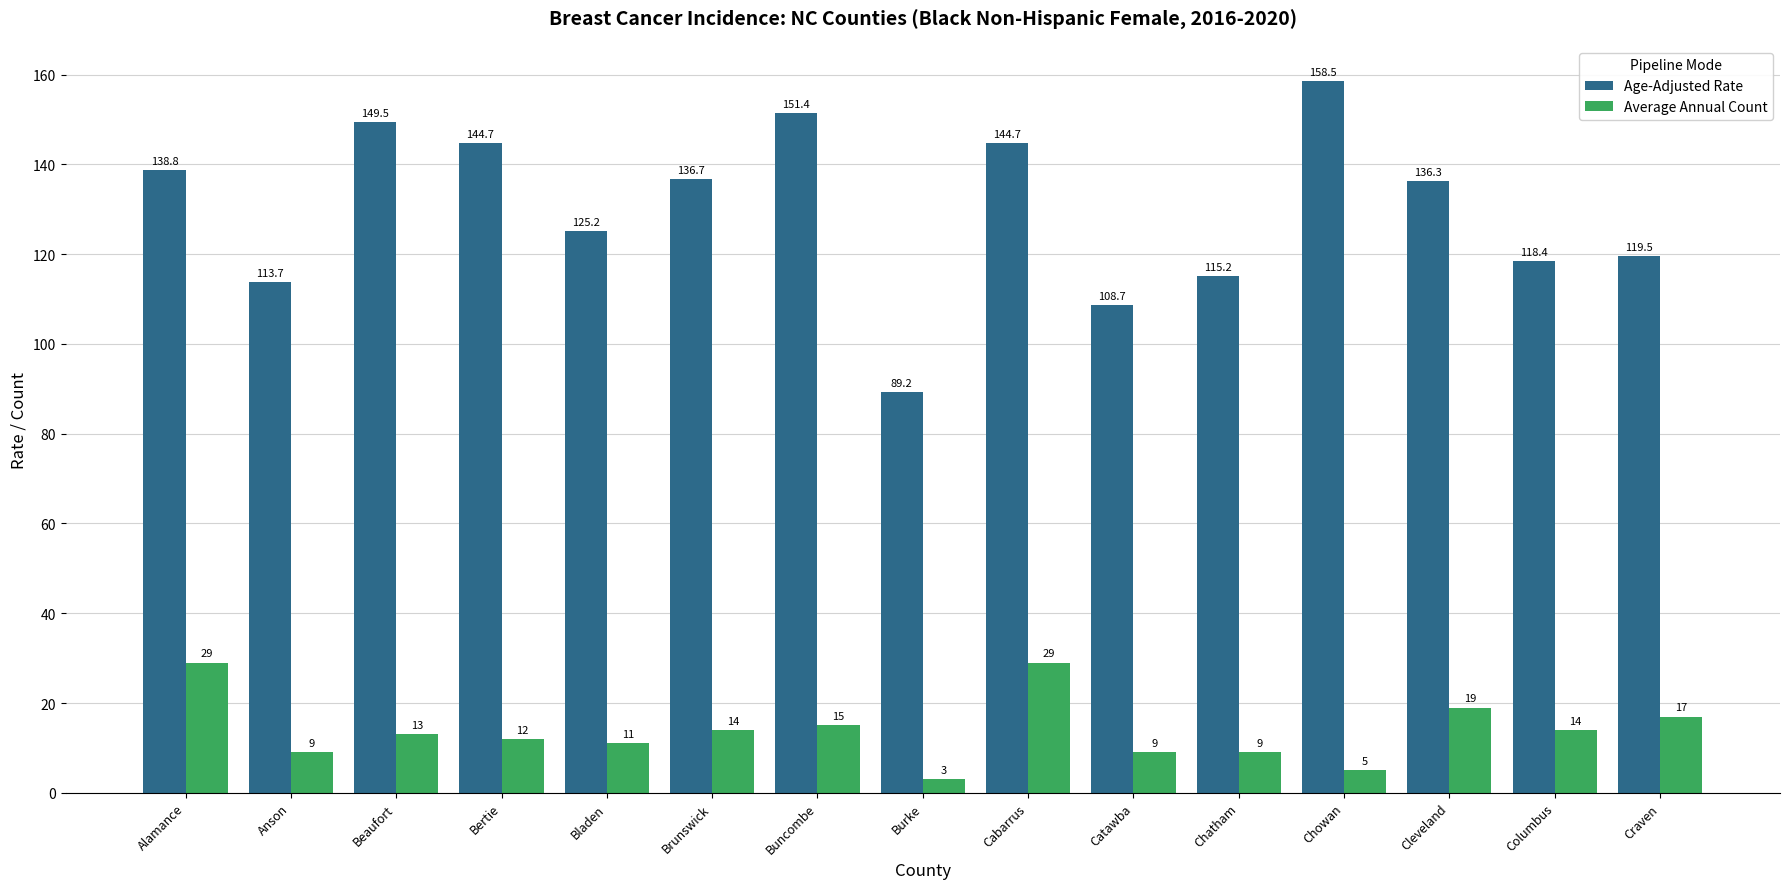

Where does the Age-Adjusted Rate series first go above 136?

Alamance